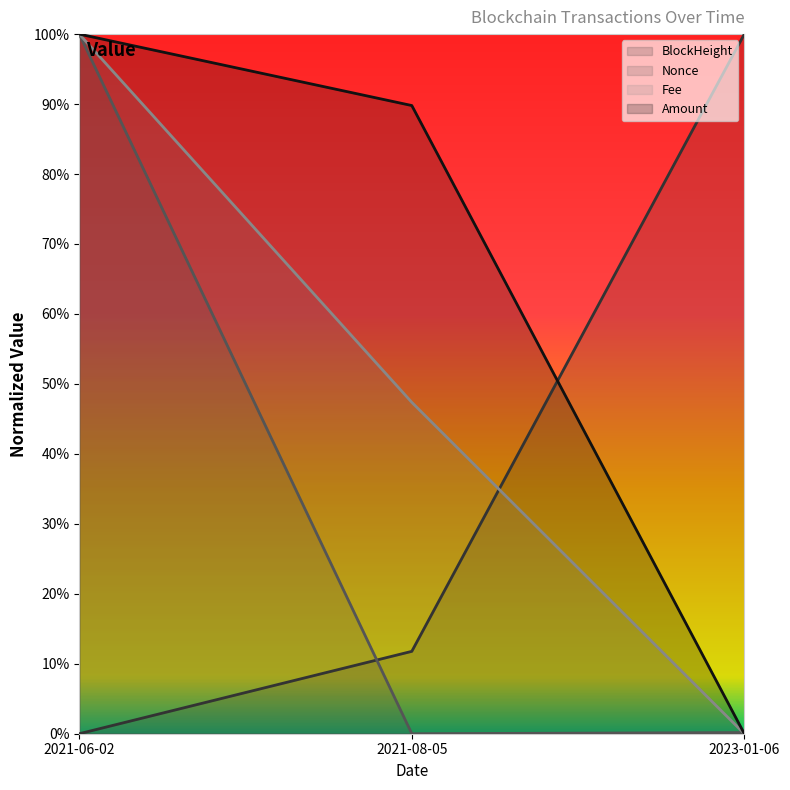

Which has a higher value, 2021-06-02 or 2021-08-05?

2021-08-05